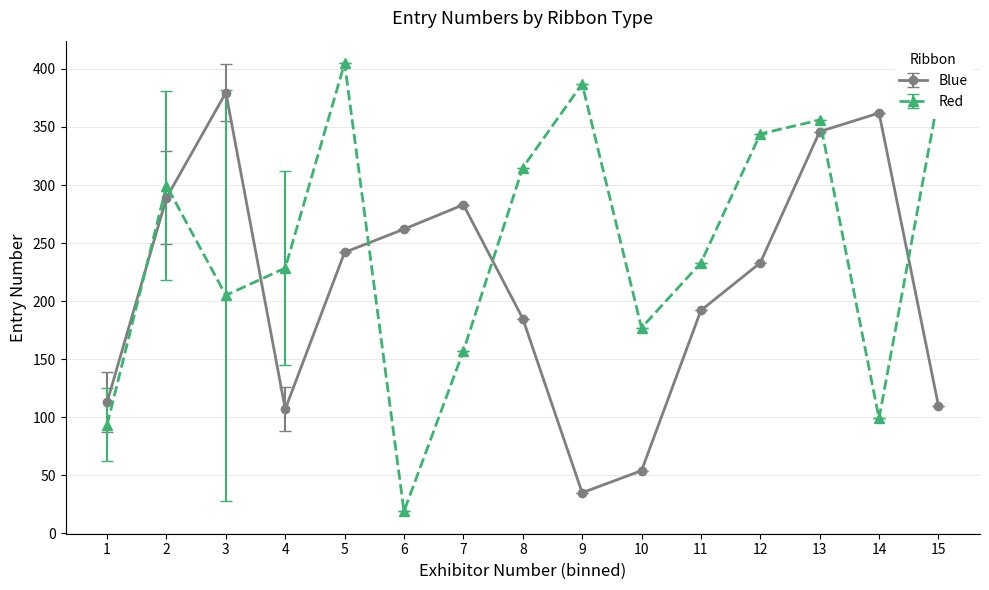

What is the value of the Blue point at the 7th from the left?

283.0